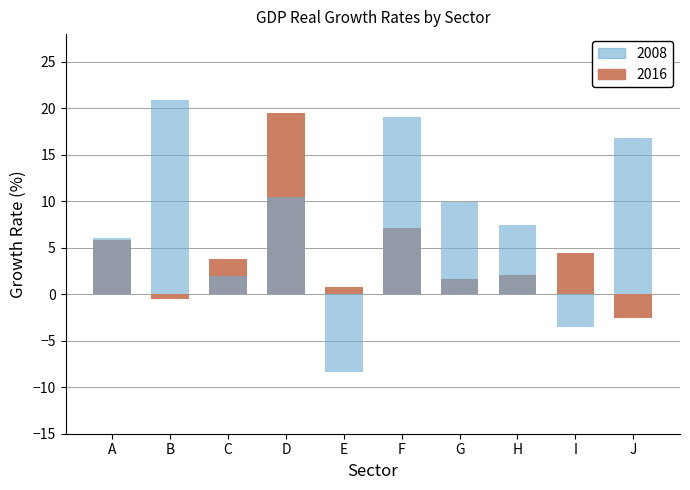

Which series has the largest total across all categories?

2008